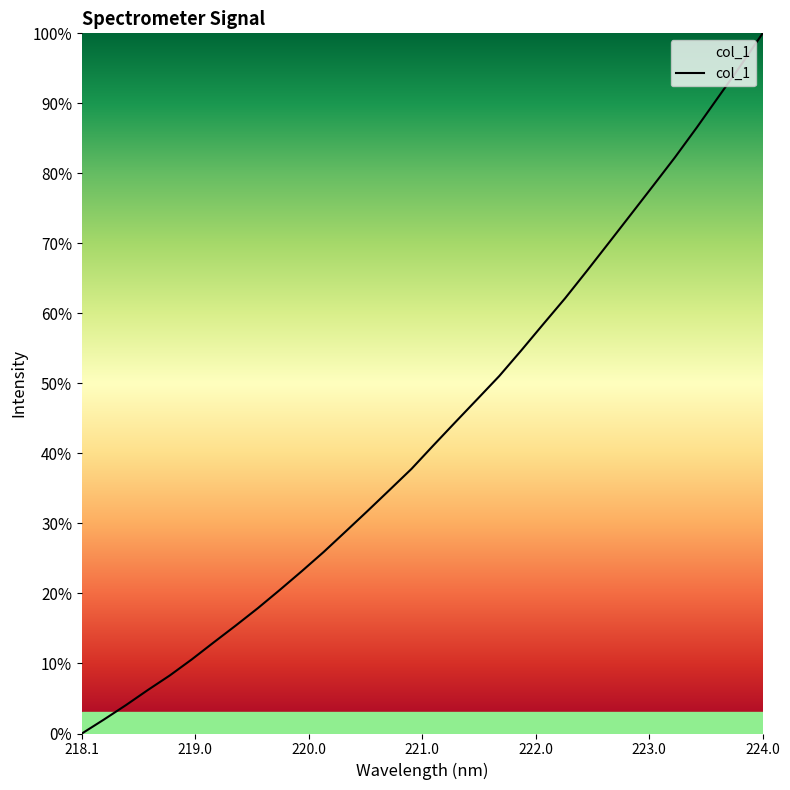

What is the maximum value shown in the chart?

100.0